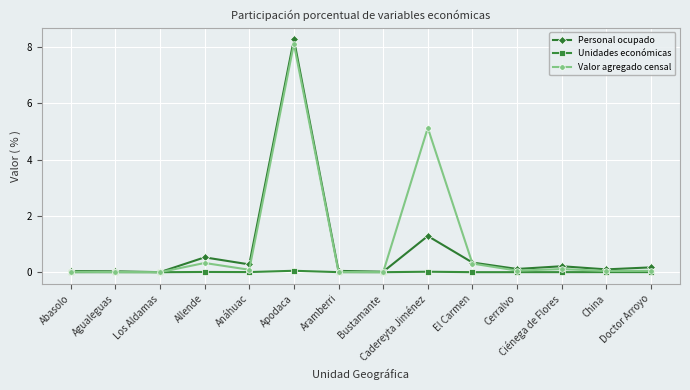

Which series has the largest total across all categories?

Valor agregado censal